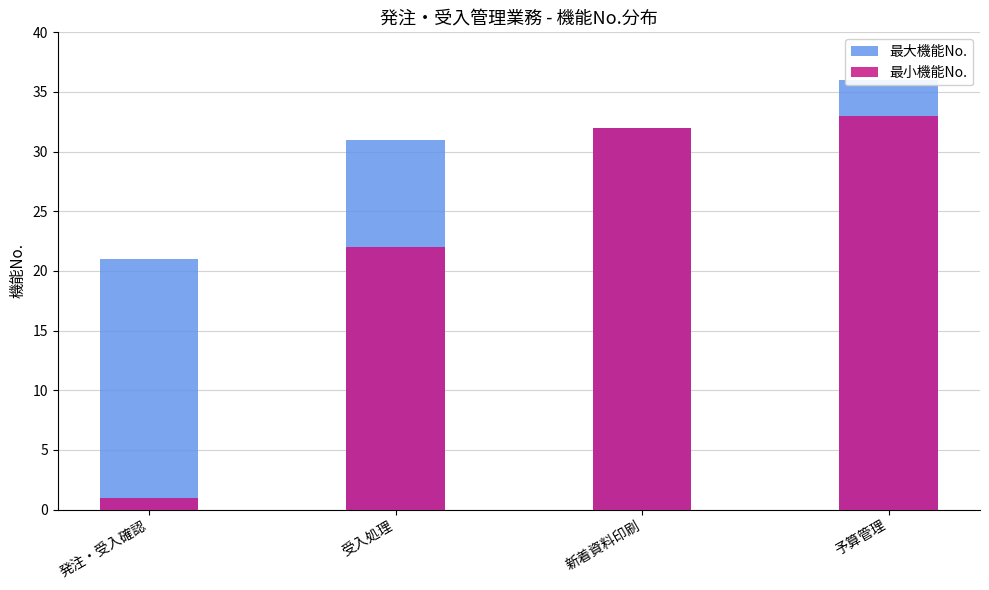

Rank the series by their maximum value, from lowest to highest.

最小機能No., 最大機能No.